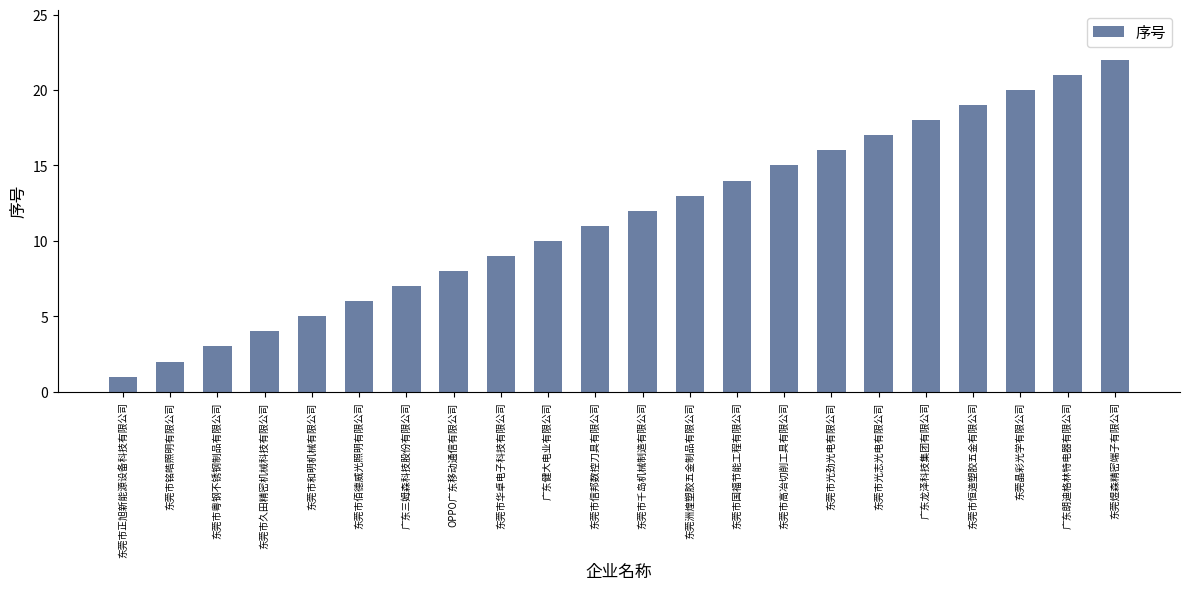

Reading right to left, transcribe all the data shown in this chart.

22	21	20	19	18	17	16	15	14	13	12	11	10	9	8	7	6	5	4	3	2	1